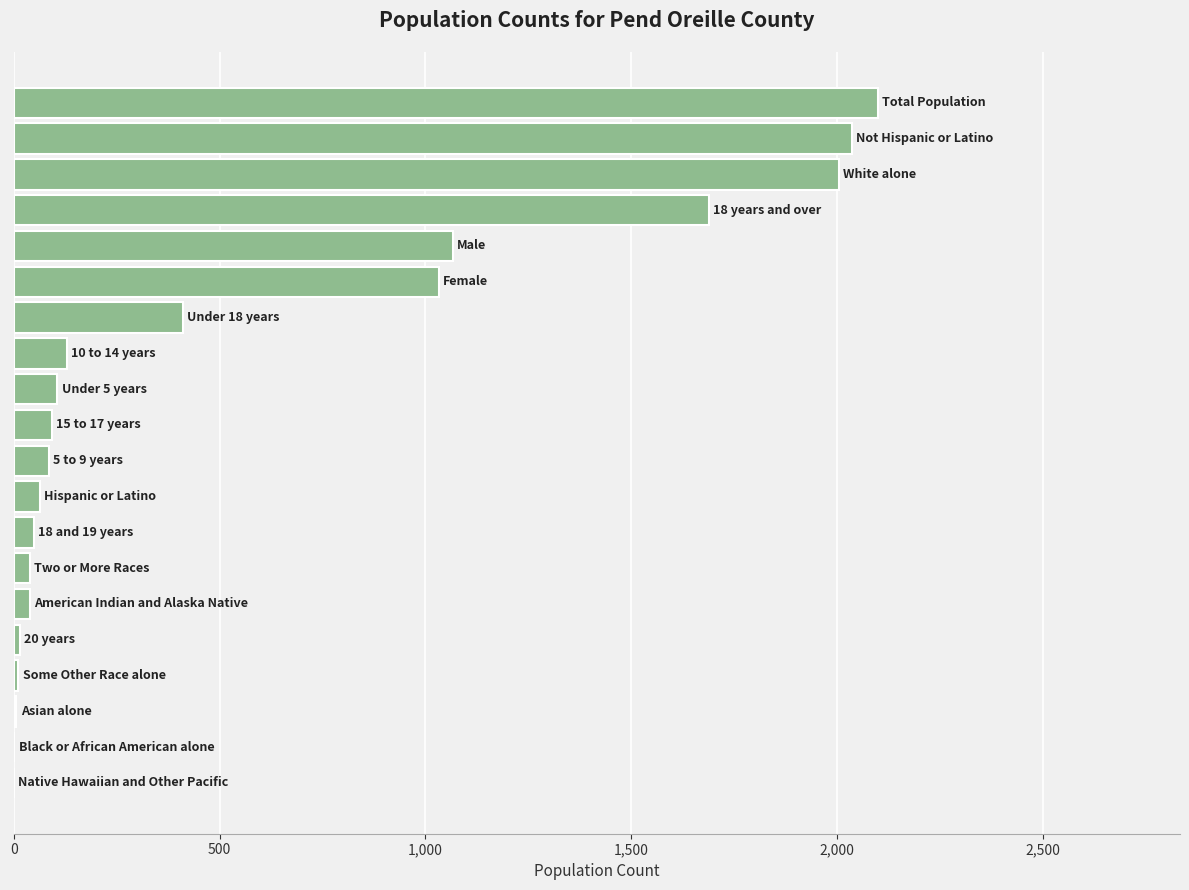

How many categories are shown in the chart?

20